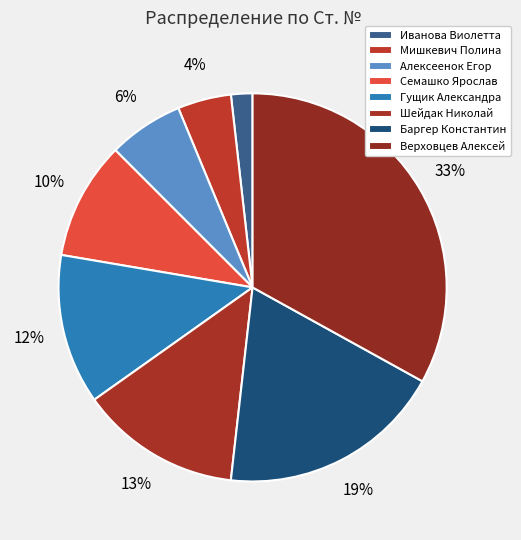

Is it true that Шейдак Николай is 13% of the pie?

True